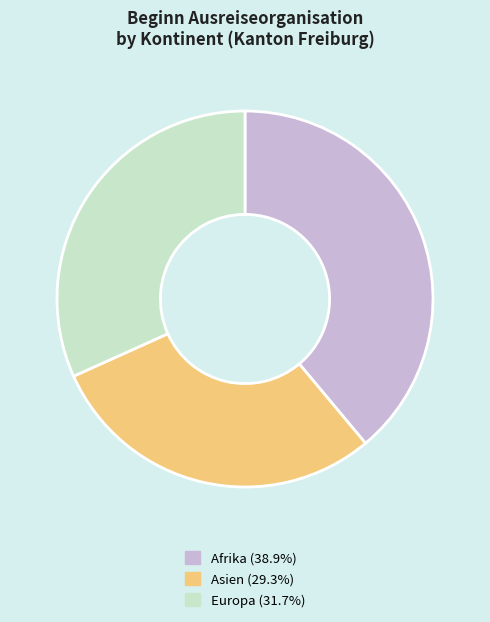

Does any single category account for the majority?

No